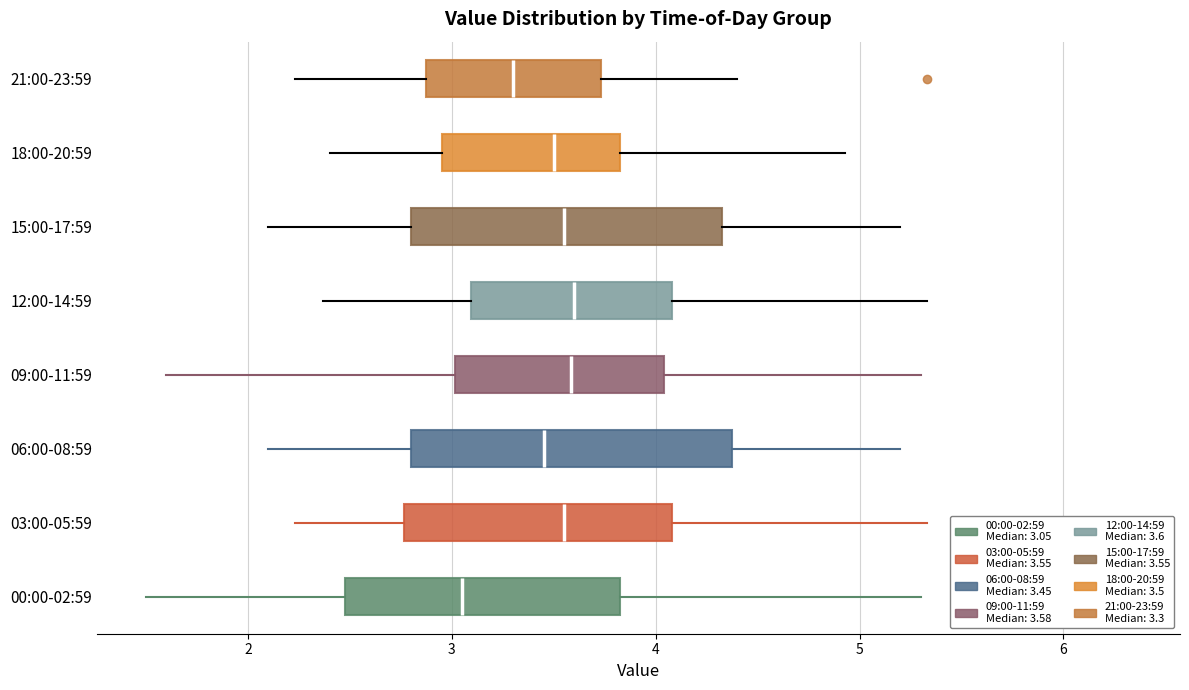

Reading bottom to top, transcribe this box plot: for each box, give where its median line is, the range the box spans, and where its two whiskers end, as read against the x-axis. The values are not printed on the chart, so give them approximately, as read against the axis.

00:00-02:59: median 3.1, box 2.5 to 3.8, whiskers 1.5 to 5.3
03:00-05:59: median 3.6, box 2.8 to 4.1, whiskers 2.2 to 5.3
06:00-08:59: median 3.5, box 2.8 to 4.4, whiskers 2.1 to 5.2
09:00-11:59: median 3.6, box 3.0 to 4.0, whiskers 1.6 to 5.3
12:00-14:59: median 3.6, box 3.1 to 4.1, whiskers 2.4 to 5.3
15:00-17:59: median 3.6, box 2.8 to 4.3, whiskers 2.1 to 5.2
18:00-20:59: median 3.5, box 3.0 to 3.8, whiskers 2.4 to 4.9
21:00-23:59: median 3.3, box 2.9 to 3.7, whiskers 2.2 to 4.4